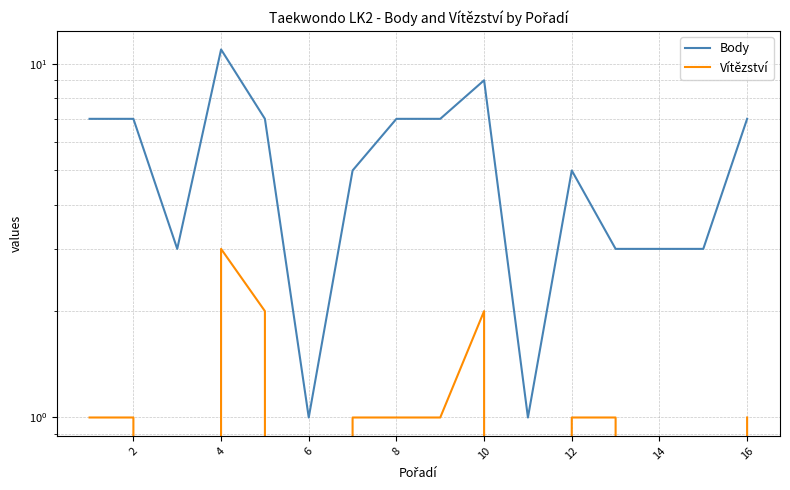

How many lines are shown in the chart?

2